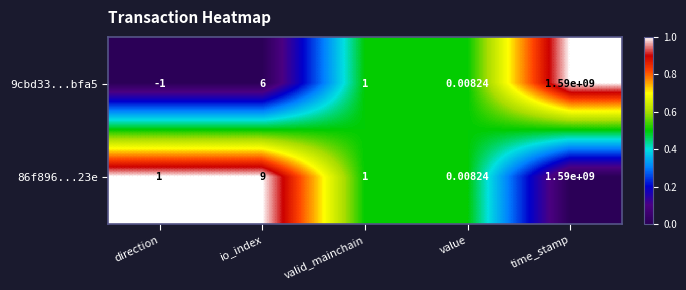

At which label is 9cbd33...bfa5 closest to 794999999?

io_index